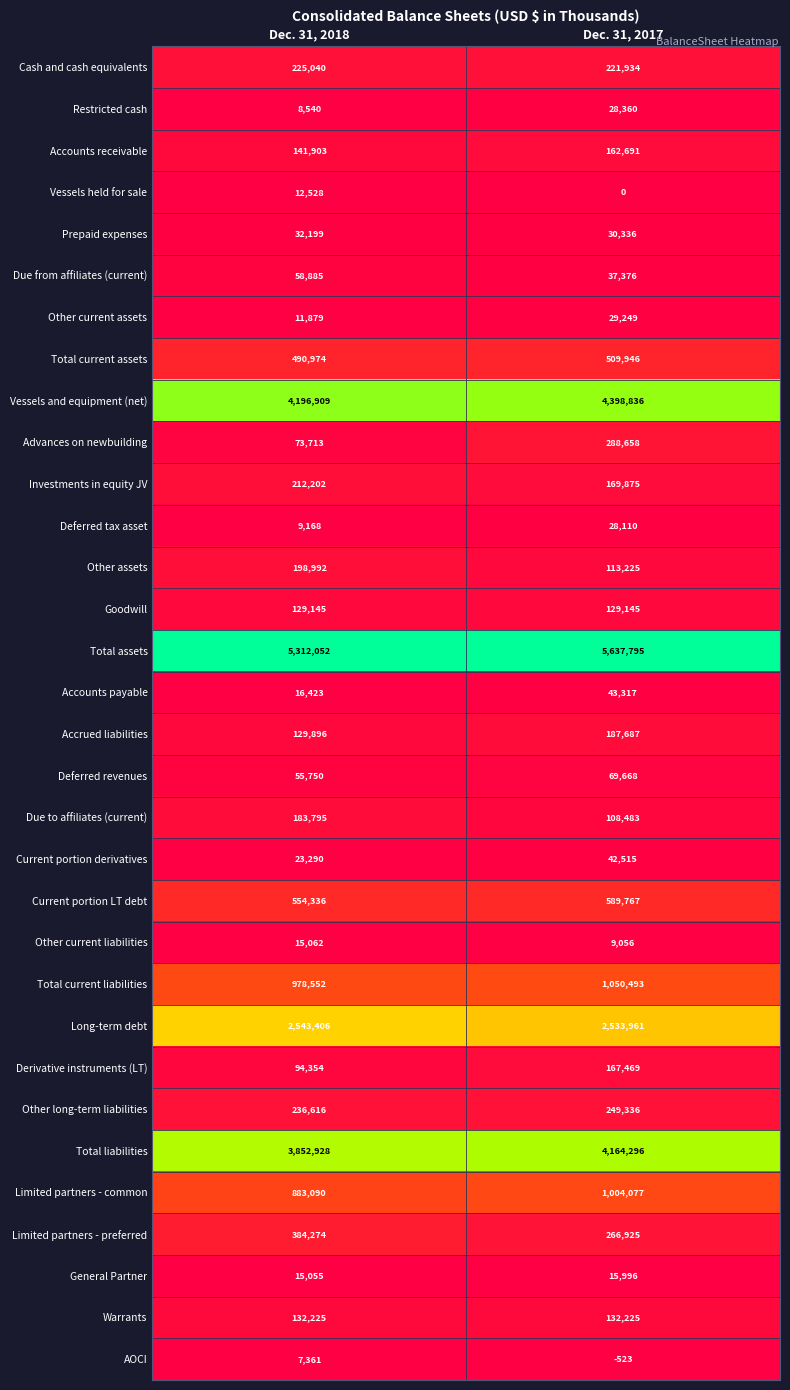

Count the number of categories in the chart.

2